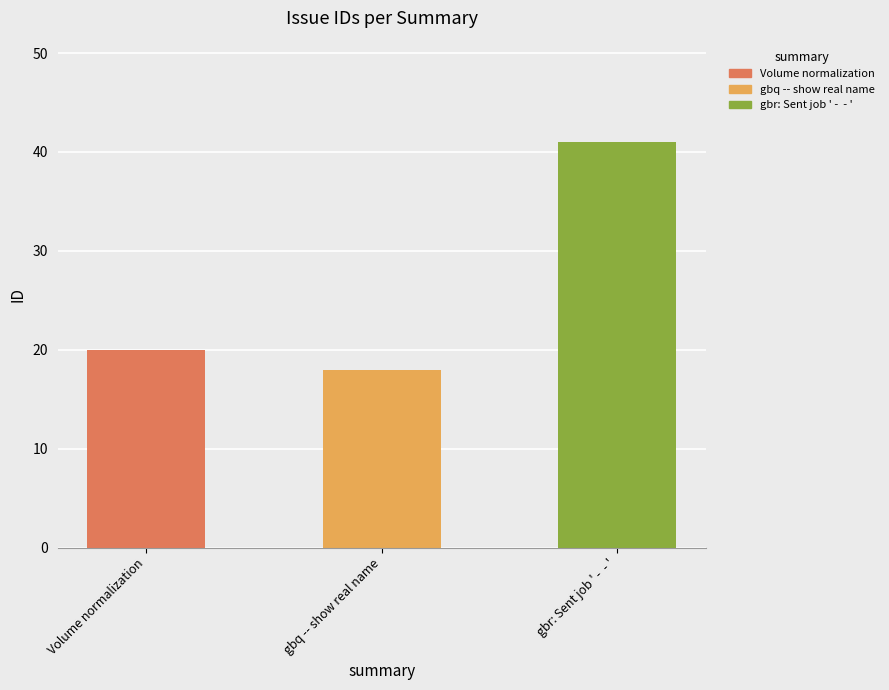

What is the ratio of the value at gbq -- show real name to the value at gbr: Sent job ' -  - '?

0.4